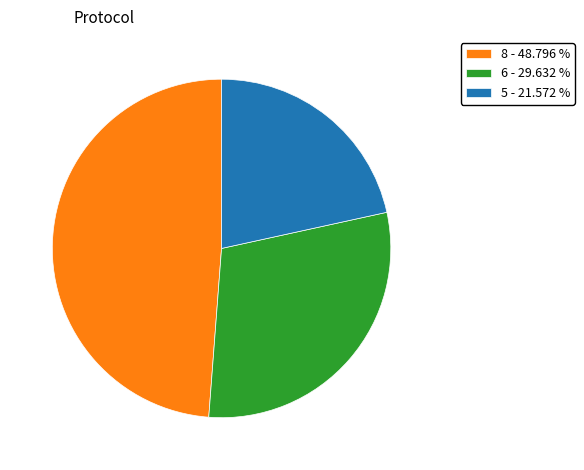

Is the sum of 6 - 29.632 % and 5 - 21.572 % greater than half?

Yes